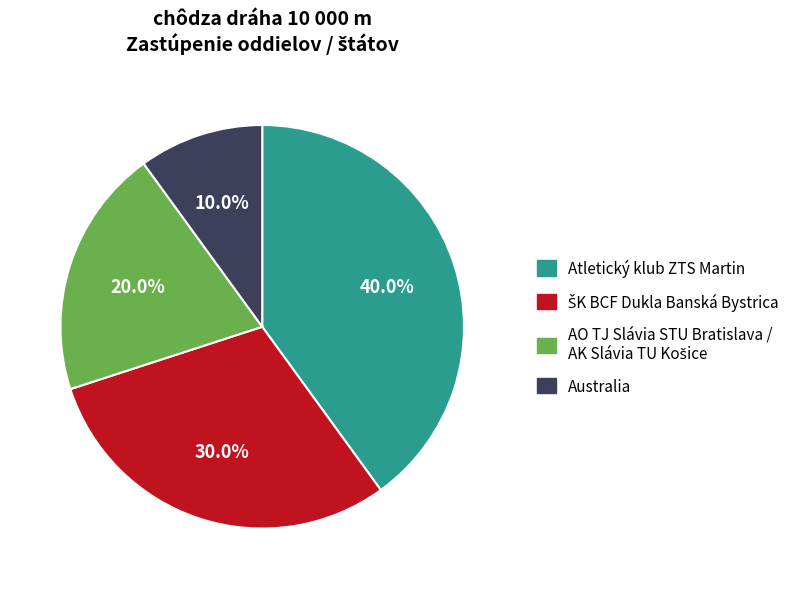

What portion of the pie excludes Atletický klub ZTS Martin?

60.0%